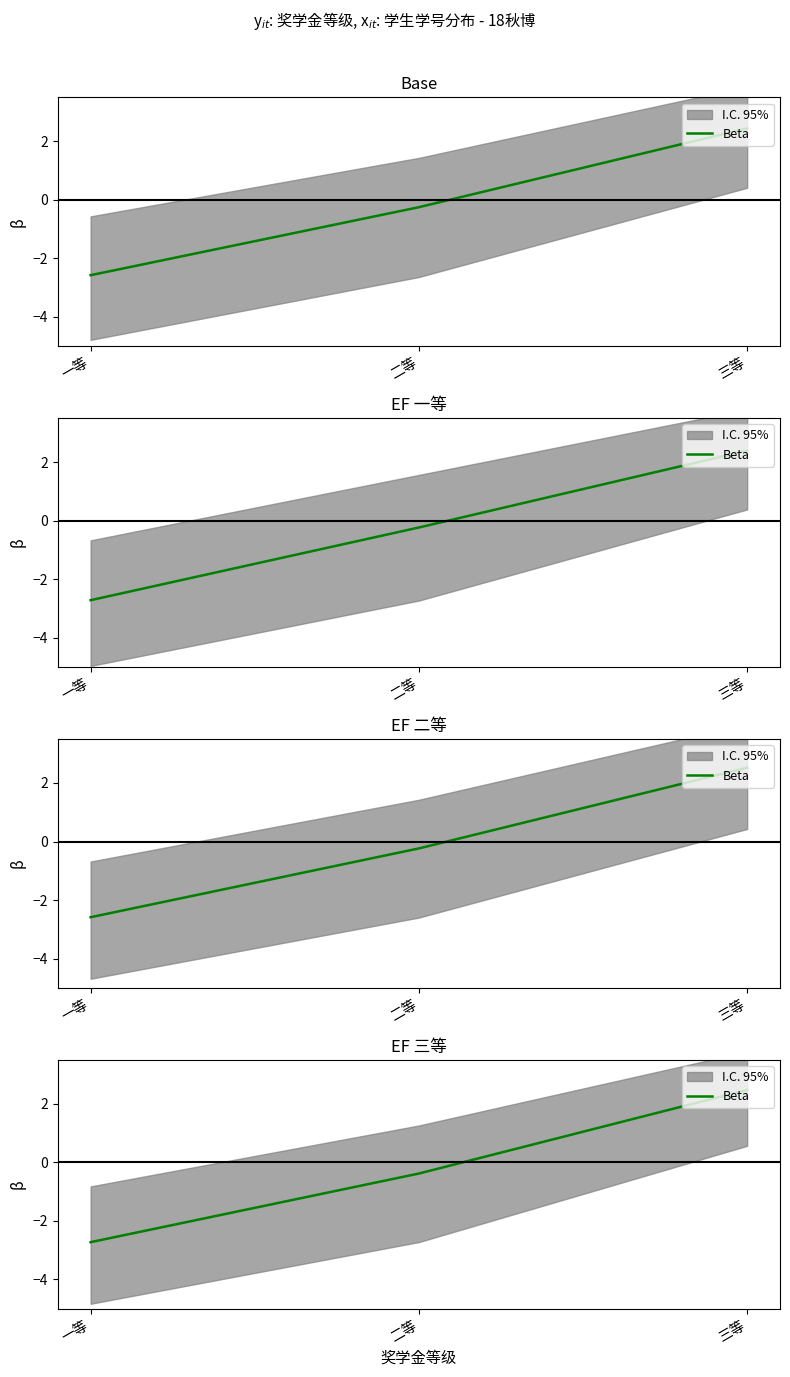

What is the difference between the maximum and minimum values?

5.2